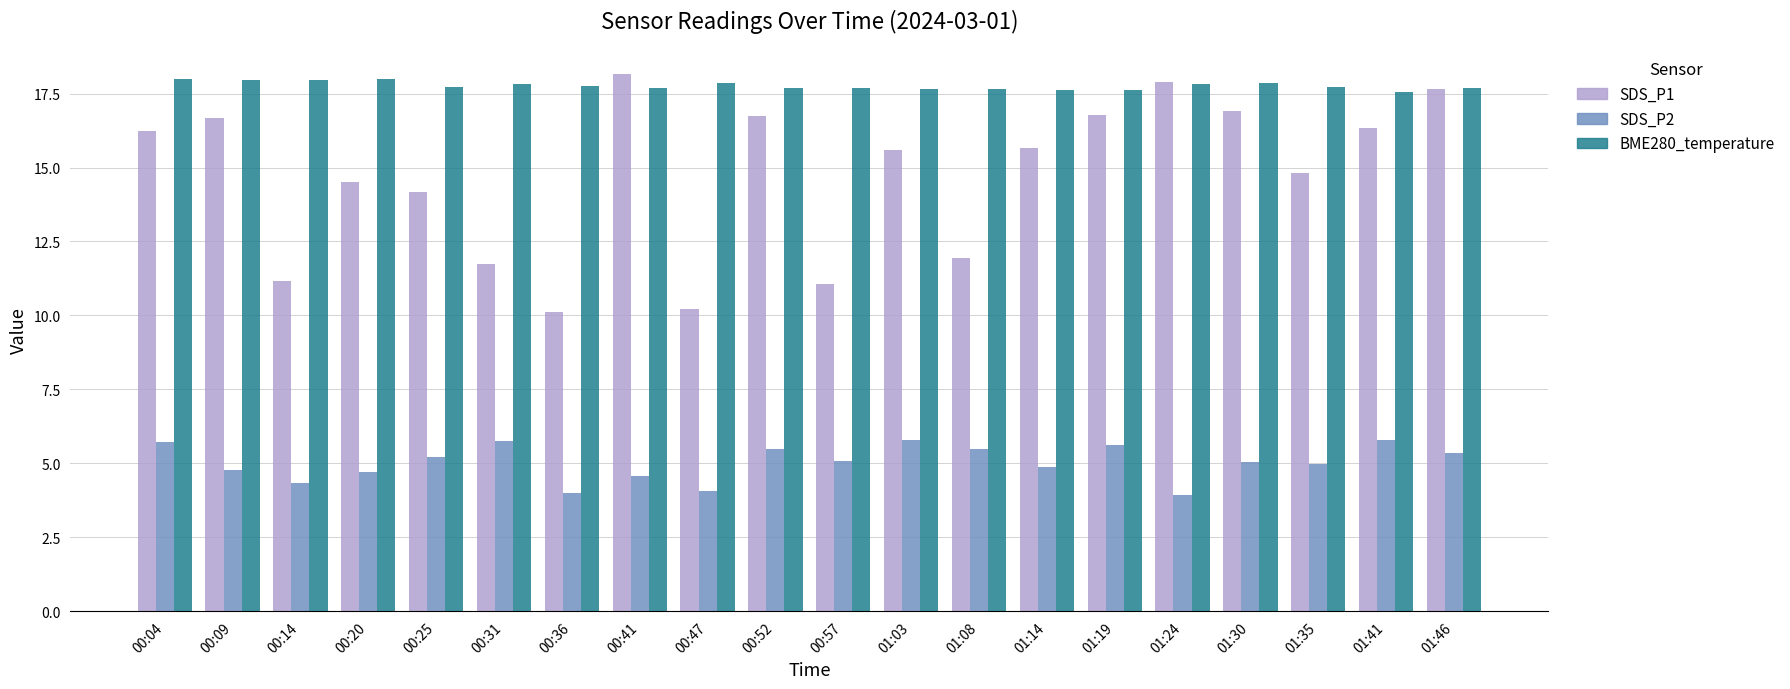

Is the value of BME280_temperature at 01:35 greater than the value of SDS_P2 at 00:31?

Yes